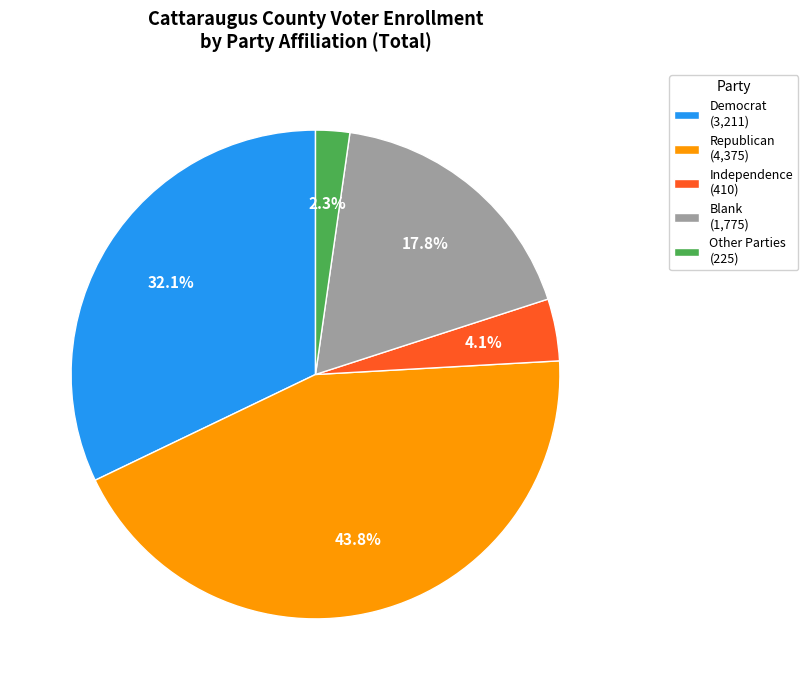

What is the largest slice in the pie chart?

Republican (4,375)